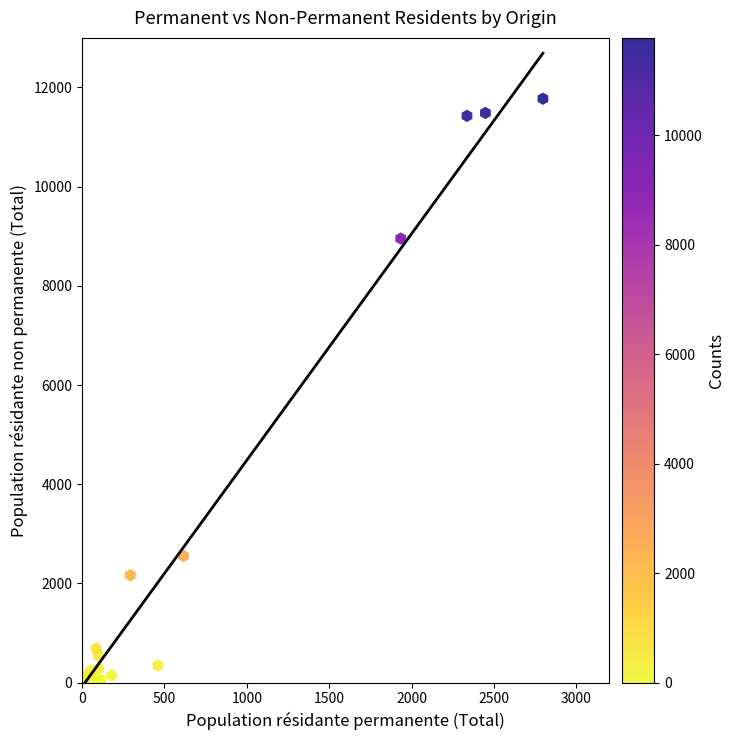

What Y value in the scatter plot is closest to 5887?

8954